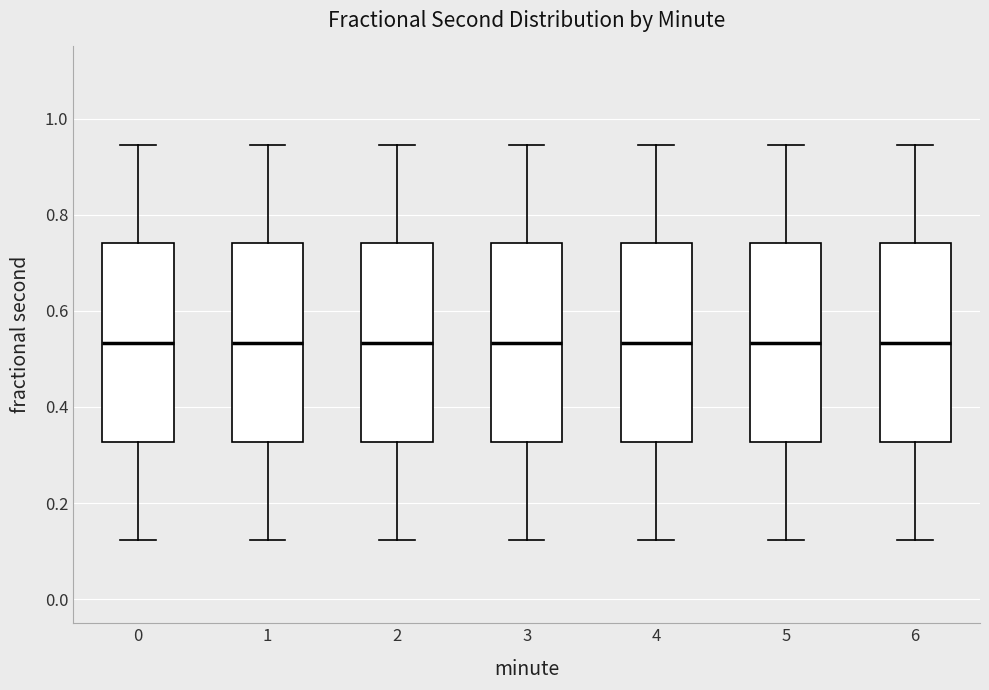

Reading left to right, transcribe this box plot: for each box, give where its median line is, the range the box spans, and where its two whiskers end, as read against the y-axis. The values are not printed on the chart, so give them approximately, as read against the axis.

0: median 0.54, box 0.32 to 0.74, whiskers 0.12 to 0.94
1: median 0.54, box 0.32 to 0.74, whiskers 0.12 to 0.94
2: median 0.54, box 0.32 to 0.74, whiskers 0.12 to 0.94
3: median 0.54, box 0.32 to 0.74, whiskers 0.12 to 0.94
4: median 0.54, box 0.32 to 0.74, whiskers 0.12 to 0.94
5: median 0.54, box 0.32 to 0.74, whiskers 0.12 to 0.94
6: median 0.54, box 0.32 to 0.74, whiskers 0.12 to 0.94